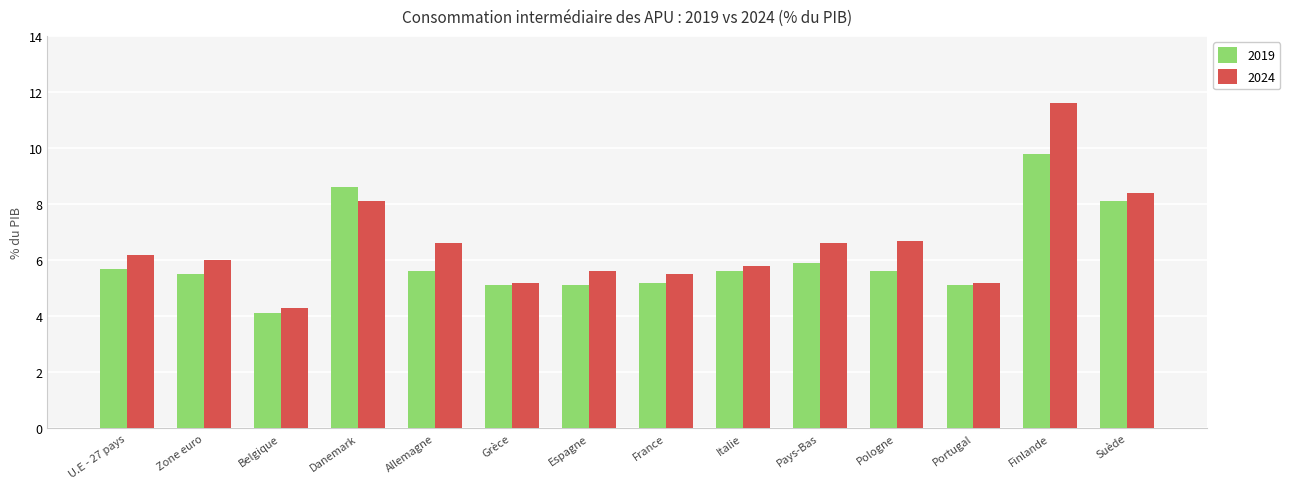

What is the average value of the 2024 series?

6.6